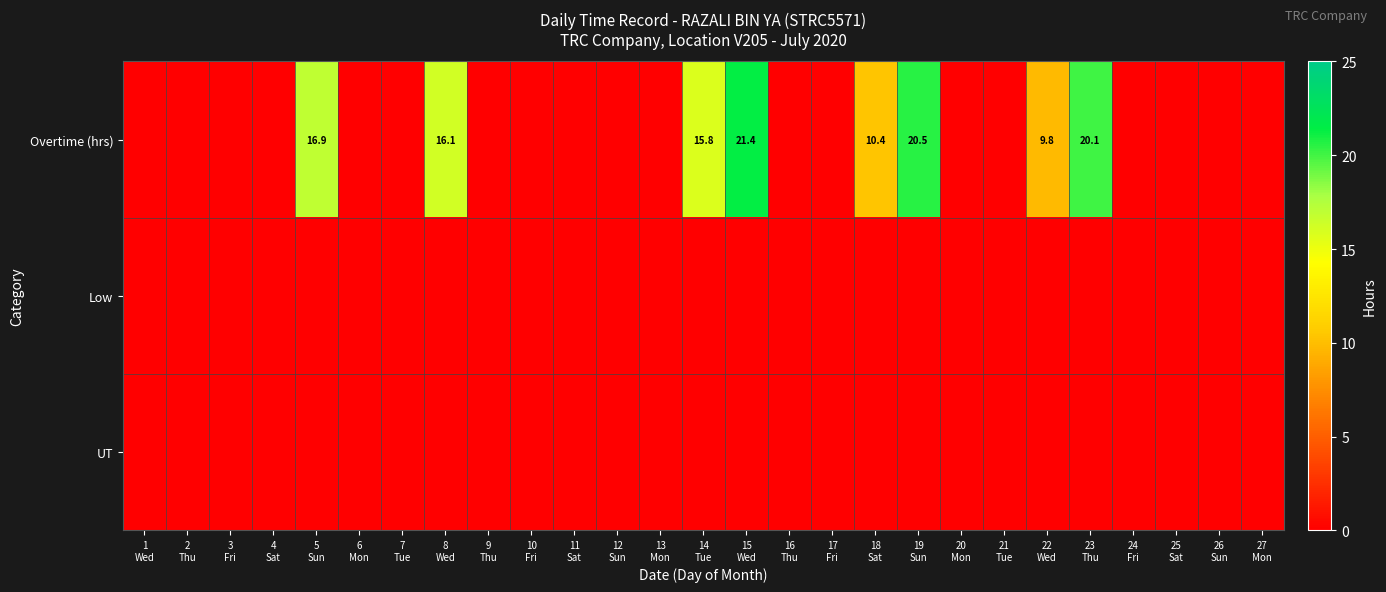

Is it true that Overtime (hrs) equals 0.0 at 12 Sun?

True